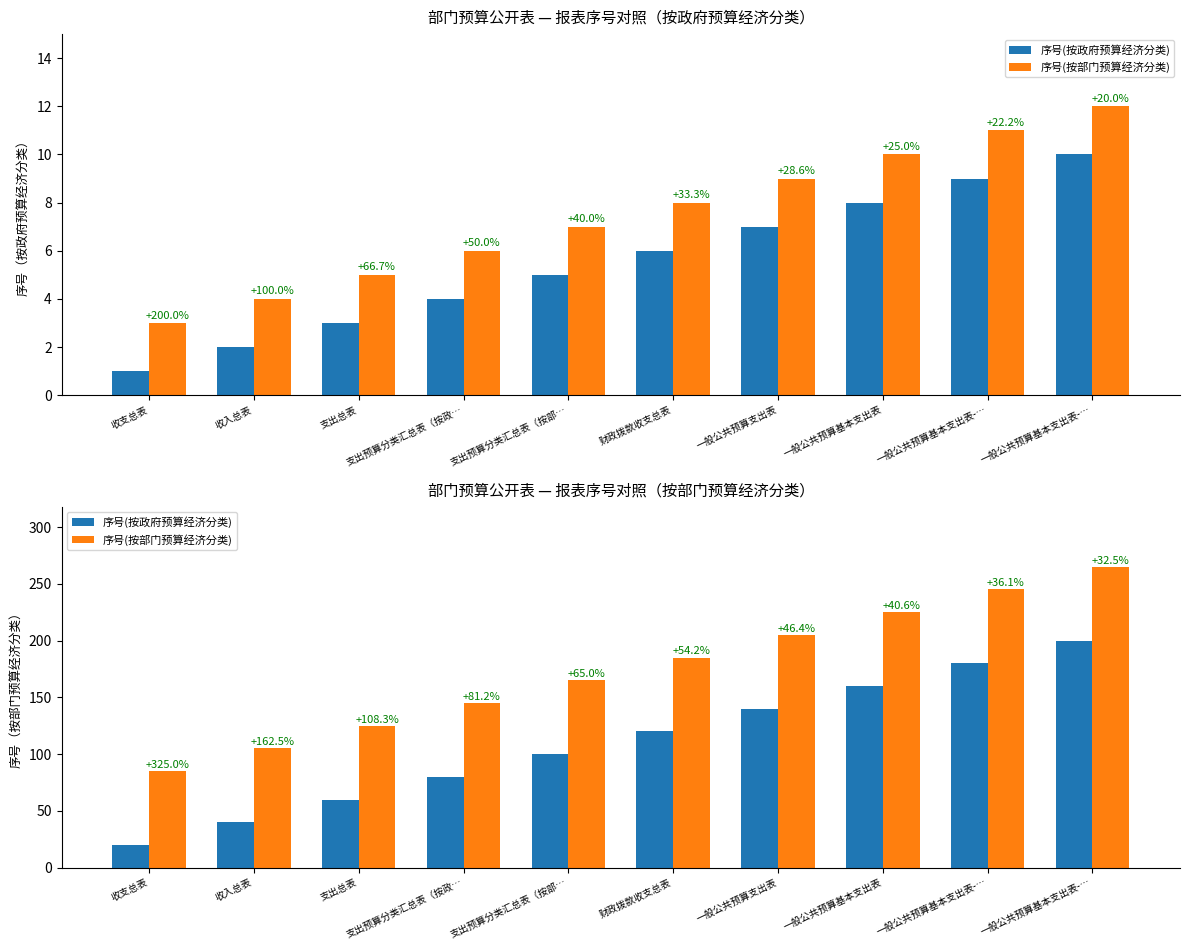

What is the difference between the 序号(按政府预算经济分类) values at 收入总表 and 支出总表?

20